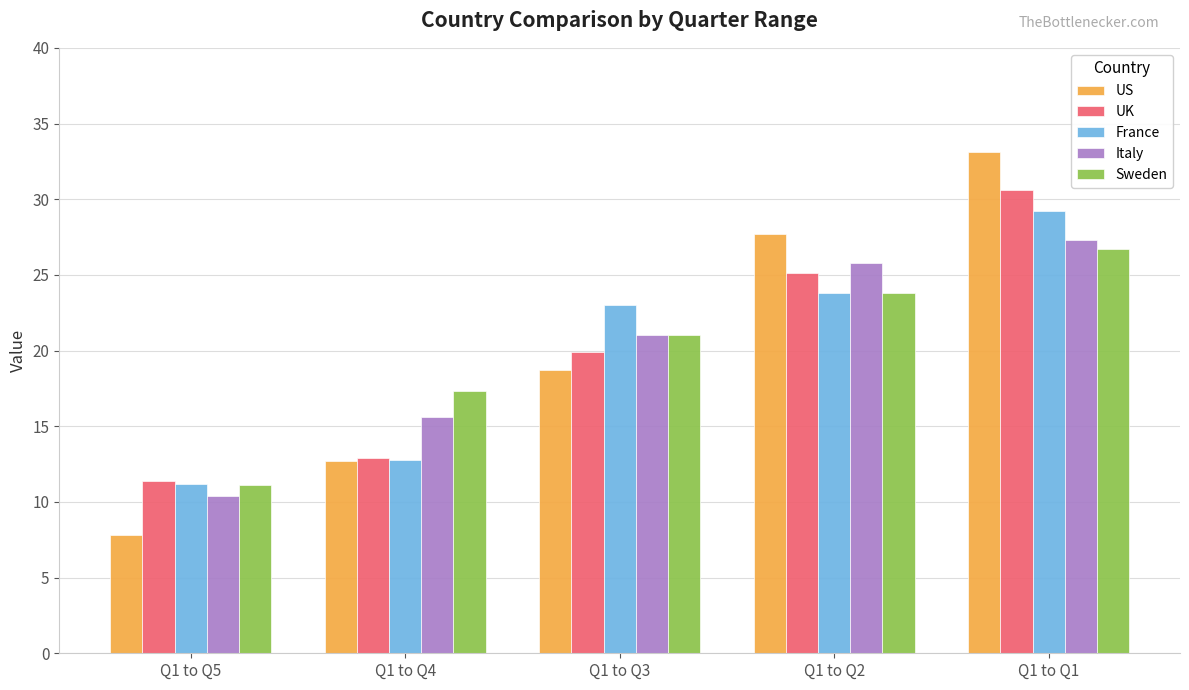

Count the number of categories in the chart.

5